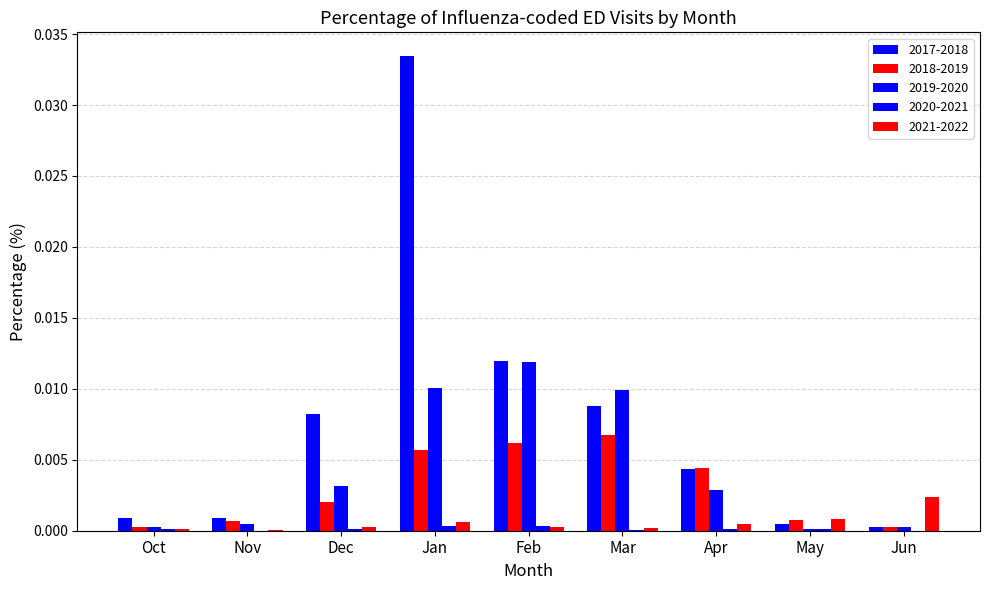

How many groups of bars are there?

9